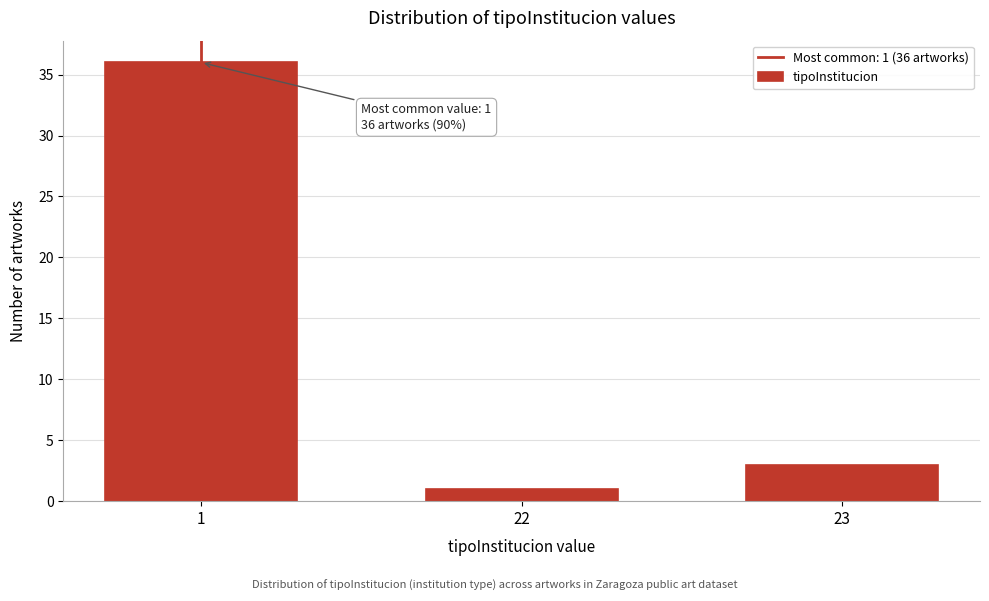

Reading left to right, transcribe all the data shown in this chart.

36	1	3